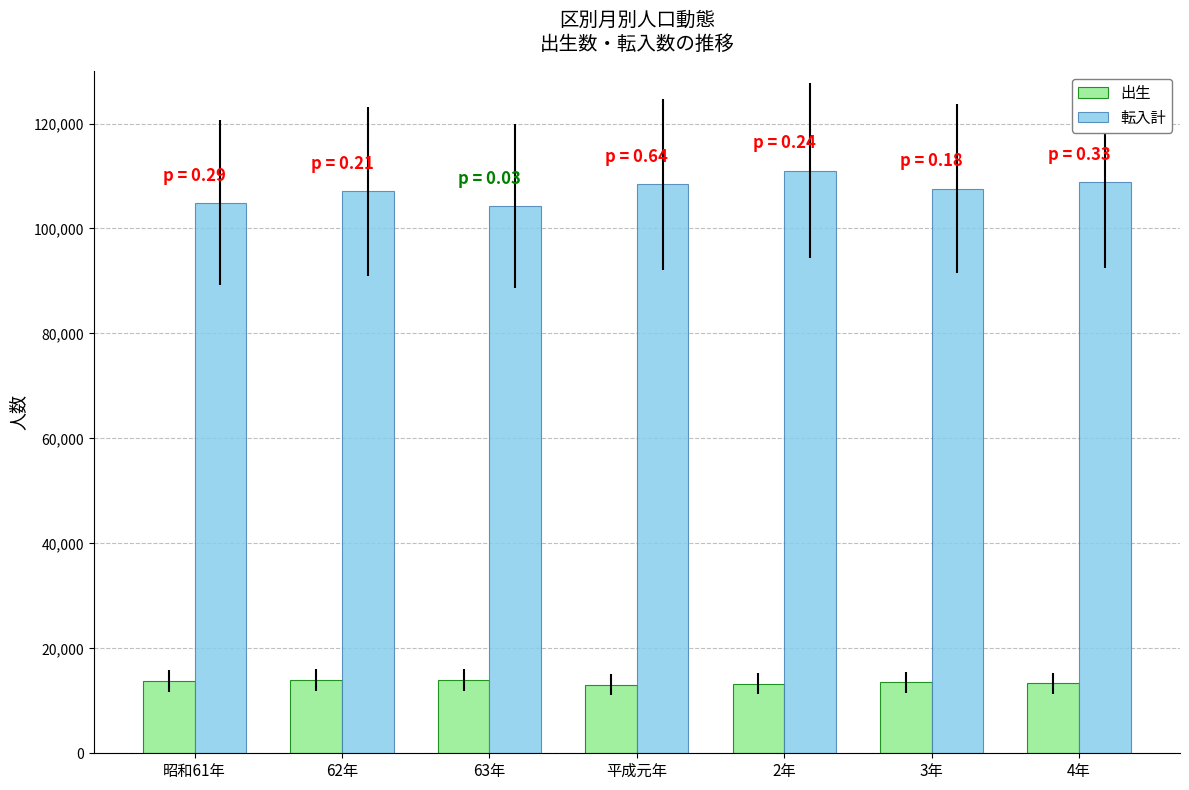

Rank the series by their average value, from lowest to highest.

出生, 転入計